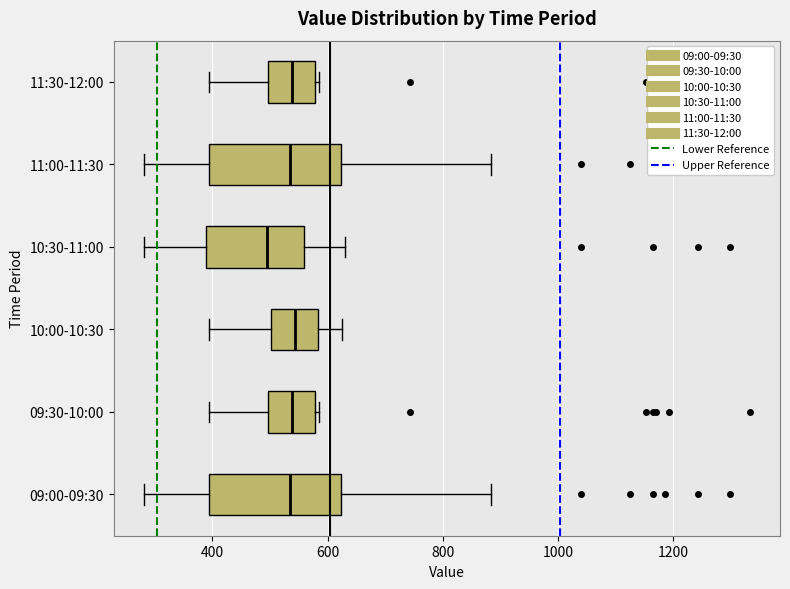

Where is the left edge of the box for 09:00-09:30 on the x-axis? The values are not printed on the chart, so give them approximately, as read against the axis.

400